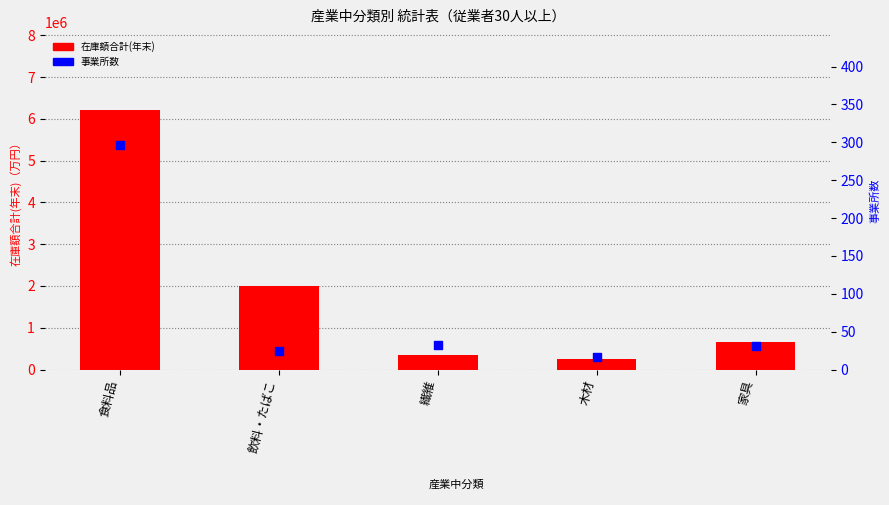

Which series contains the highest Y value?

在庫額合計(年末)